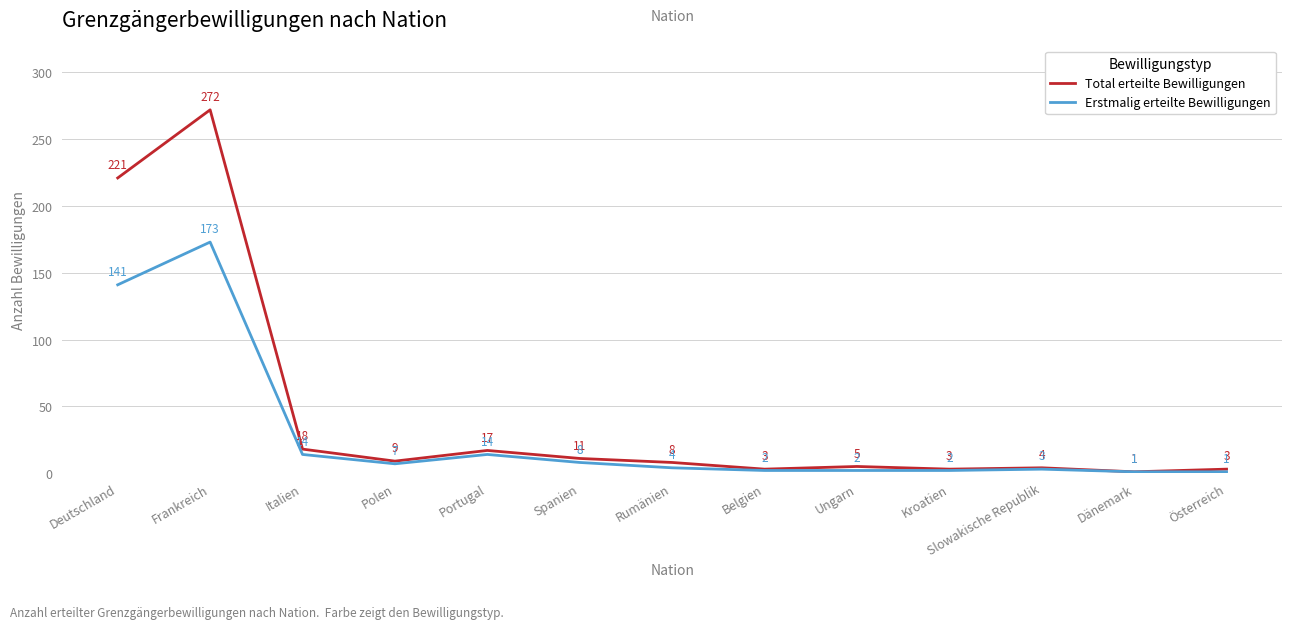

Count the number of categories in the chart.

13